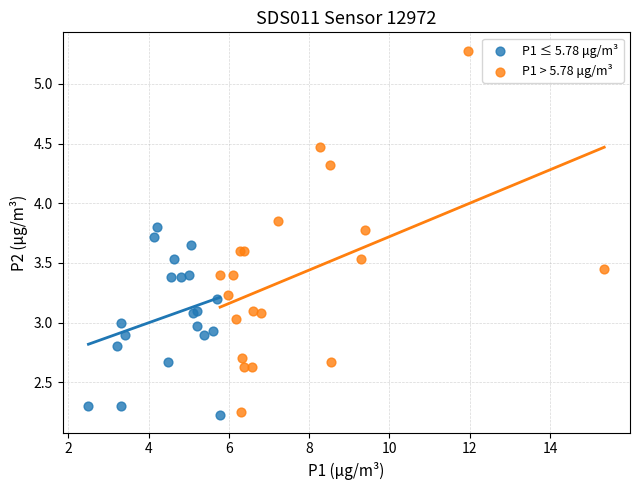

Which series has the largest Y range (max minus min)?

P1 > 5.78 μg/m³